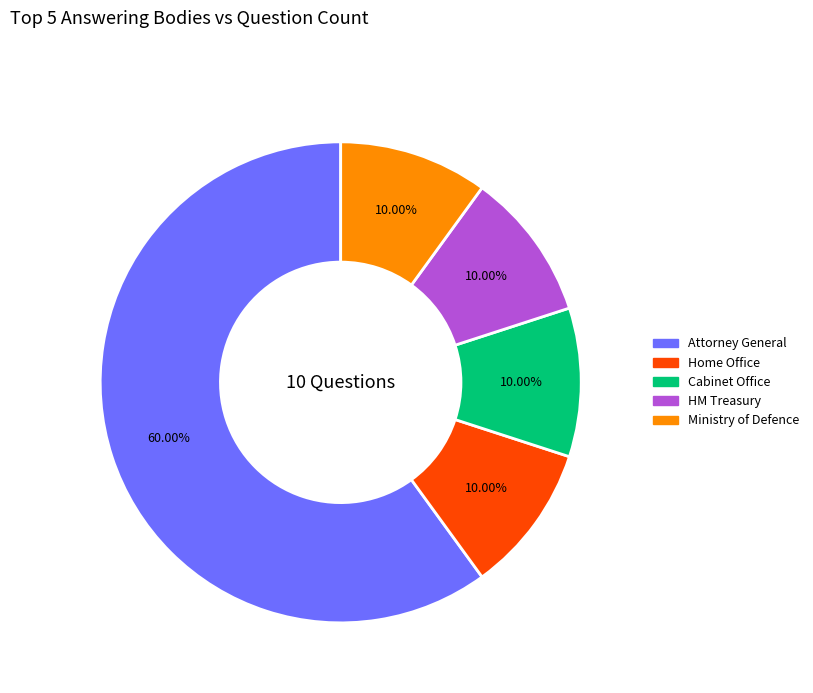

Approximately how many times larger is the value at Ministry of Defence compared to Home Office?

1.0